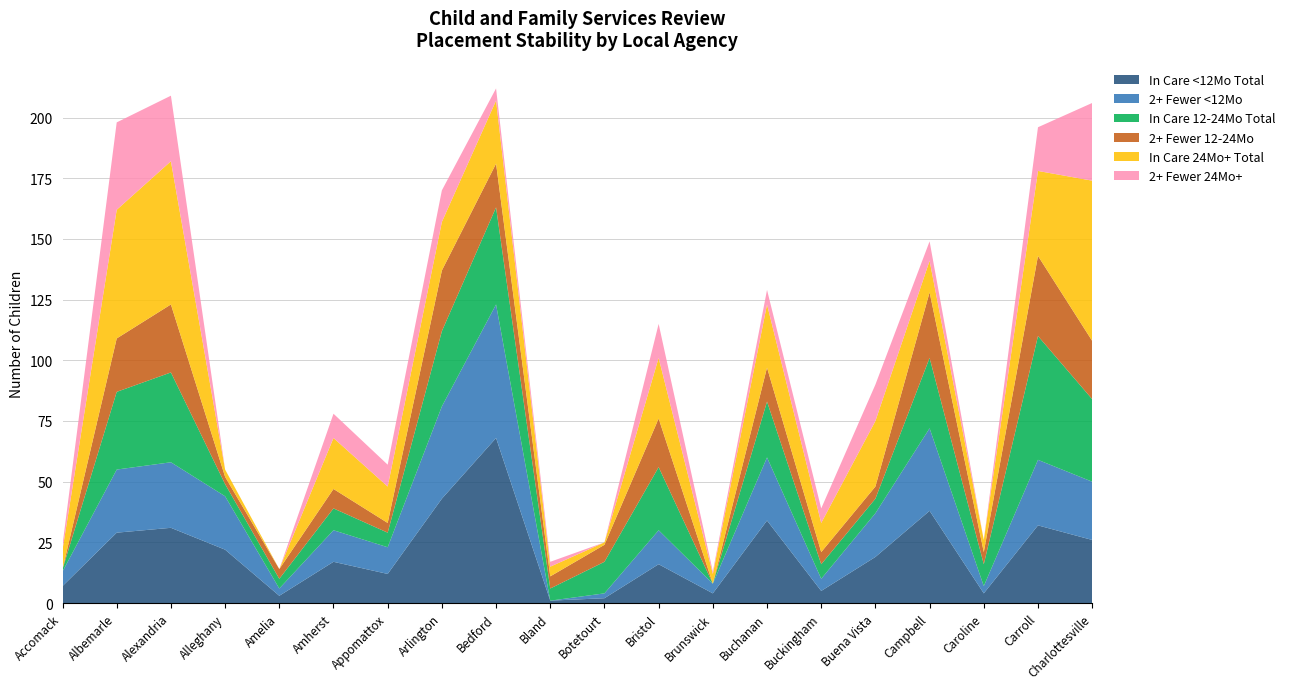

Reading left to right, transcribe all the data shown in this chart.

In Care <12Mo Total: 7	29	31	22	3	17	12	43	68	1	2	16	4	34	5	19	38	4	32	26
2+ Fewer <12Mo: 6	26	27	22	3	13	11	38	55	0	2	14	4	26	5	18	34	3	27	24
In Care 12-24Mo Total: 1	32	37	5	4	9	6	31	40	5	13	26	0	23	6	6	29	9	51	34
2+ Fewer 12-24Mo: 0	22	28	3	4	8	4	25	18	5	7	20	0	14	5	5	27	5	33	24
In Care 24Mo+ Total: 8	53	59	3	0	21	15	20	26	4	1	25	4	26	12	27	13	5	35	66
2+ Fewer 24Mo+: 2	36	27	0	0	10	9	13	5	2	0	14	1	6	6	15	8	0	18	32